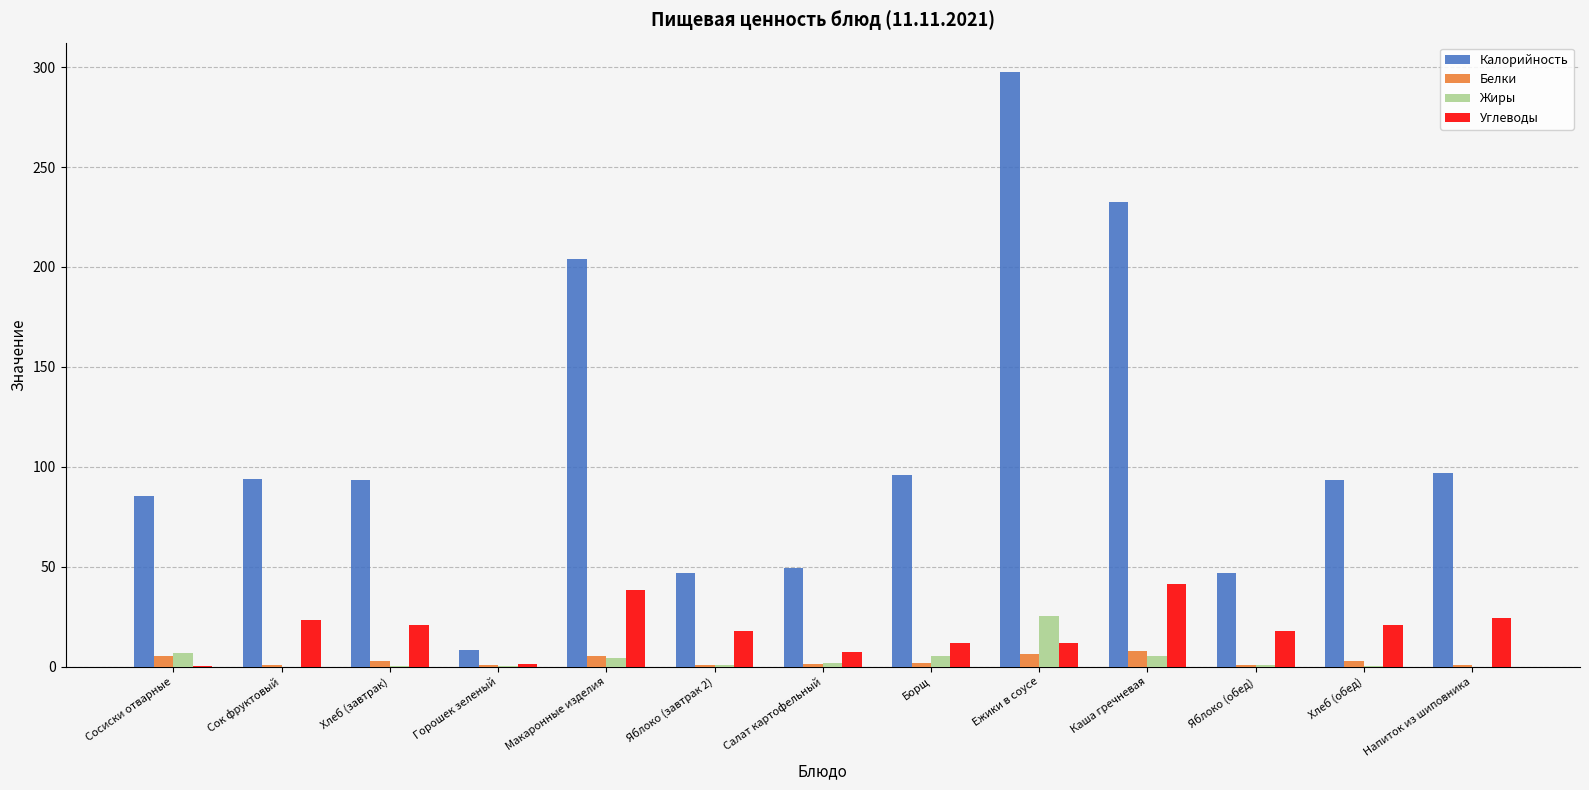

Is the value of Жиры at Напиток из шиповника greater than the value of Белки at Каша гречневая?

No